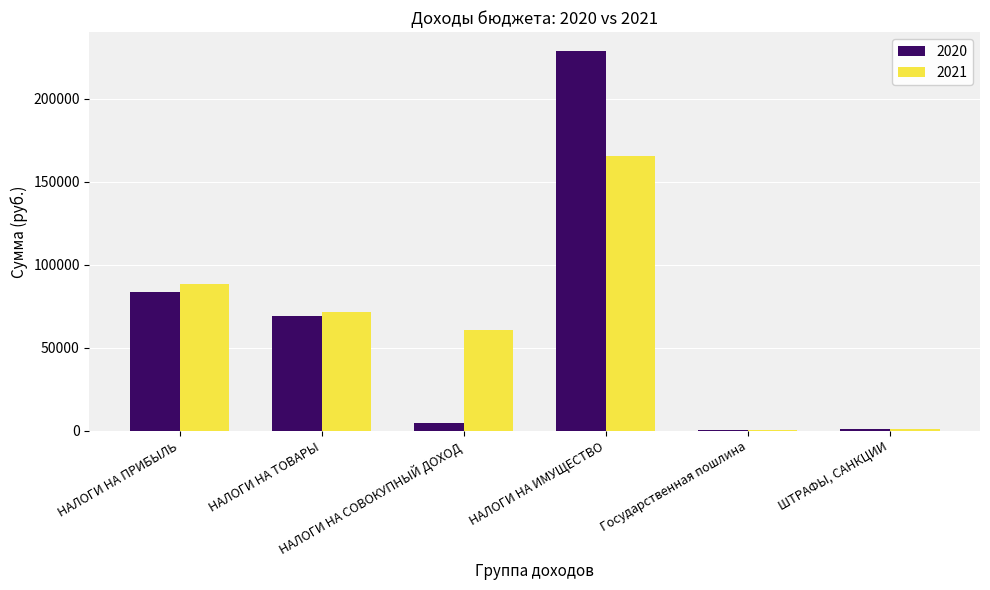

Which series has the largest total across all categories?

2021